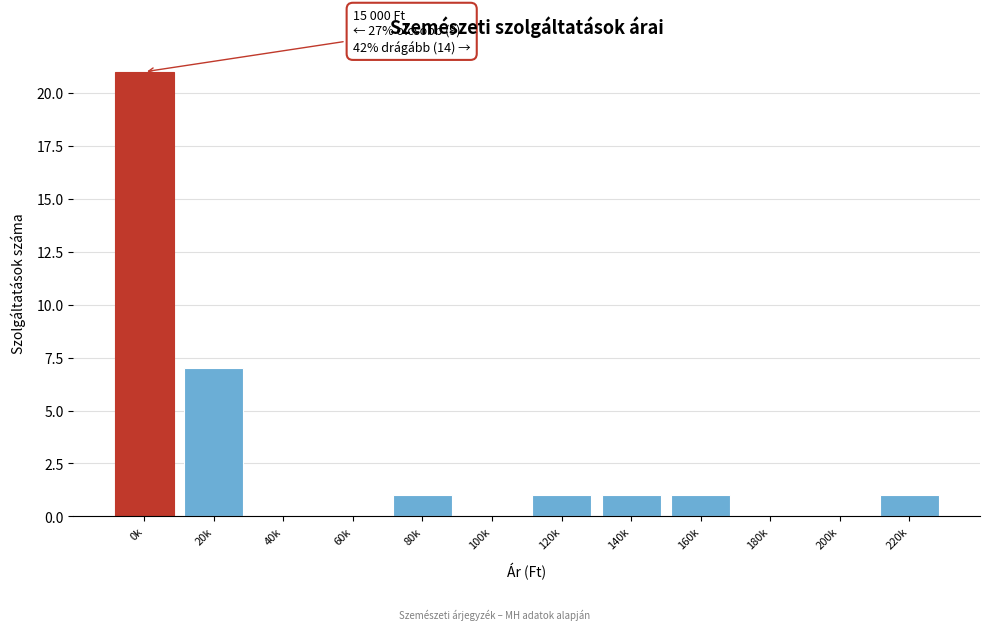

Reading left to right, what are all the values shown in this chart?

0k=21	20k=7	40k=0	60k=0	80k=1	100k=0	120k=1	140k=1	160k=1	180k=0	200k=0	220k=1